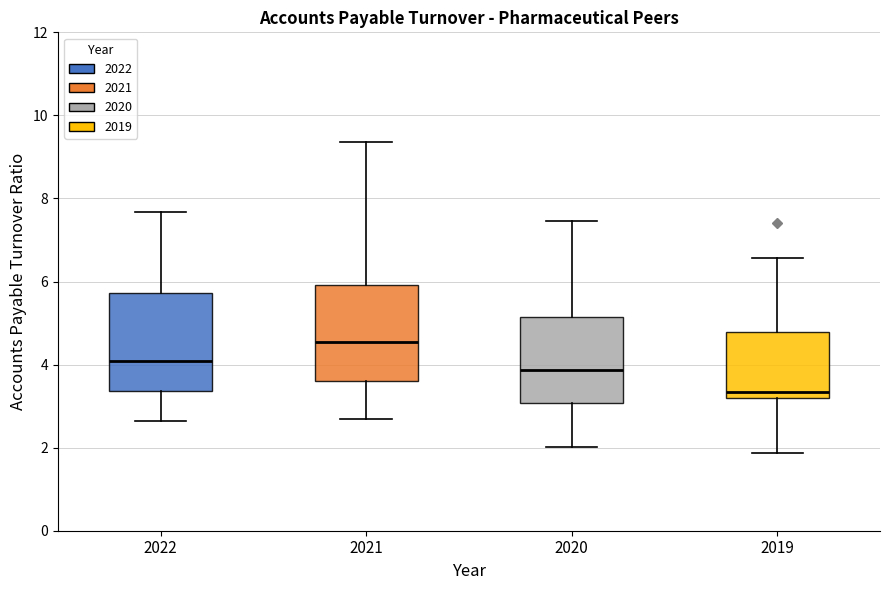

Reading left to right, read every box against the y-axis: the position of its median line, the range the box covers, and the ends of its whiskers. The values are not printed on the chart, so give them approximately, as read against the axis.

2022: median 4.0, box 3.4 to 5.8, whiskers 2.6 to 7.6
2021: median 4.6, box 3.6 to 6.0, whiskers 2.8 to 9.4
2020: median 3.8, box 3.0 to 5.2, whiskers 2.0 to 7.4
2019: median 3.4, box 3.2 to 4.8, whiskers 1.8 to 6.6